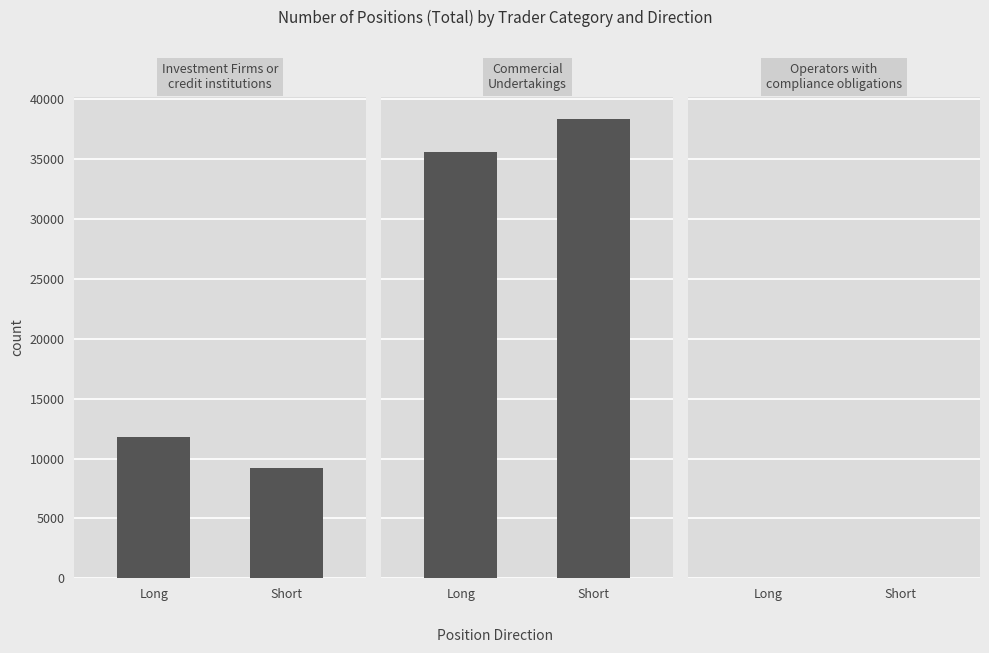

How many series are shown in this chart?

2